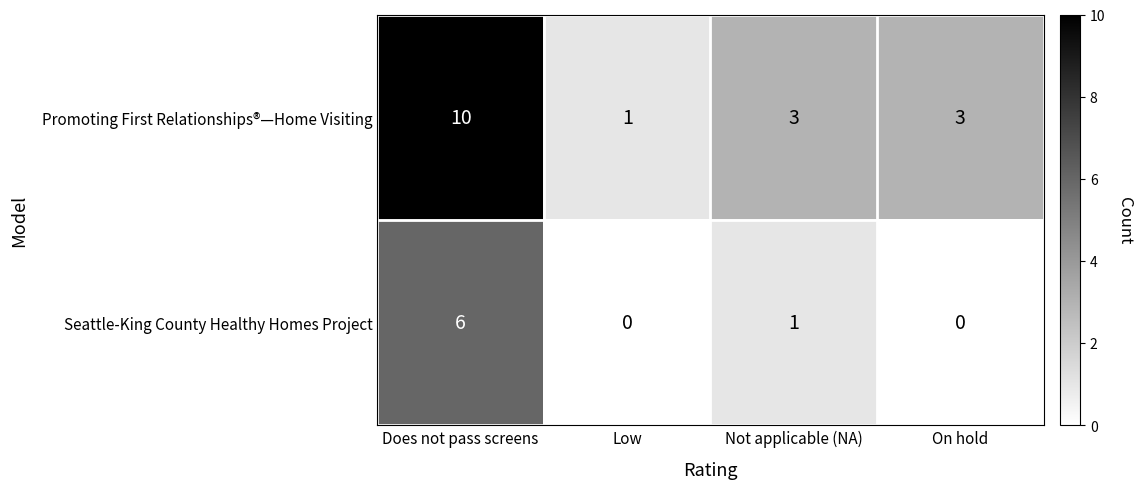

The Seattle-King County Healthy Homes Project series shows 11 at Does not pass screens. True or false?

False